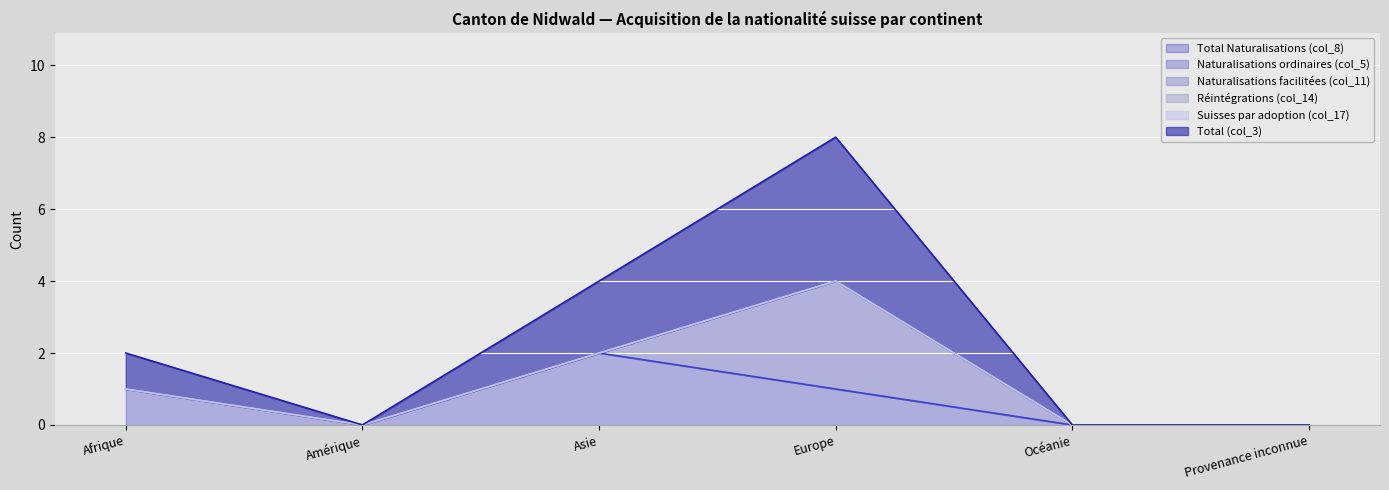

At which category is the sum across all series the highest?

Europe